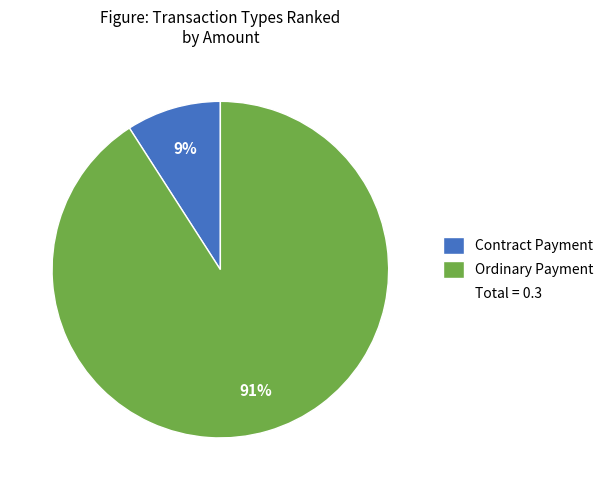

To the nearest percent, what is the difference between the largest and smallest slice percentages?

82%